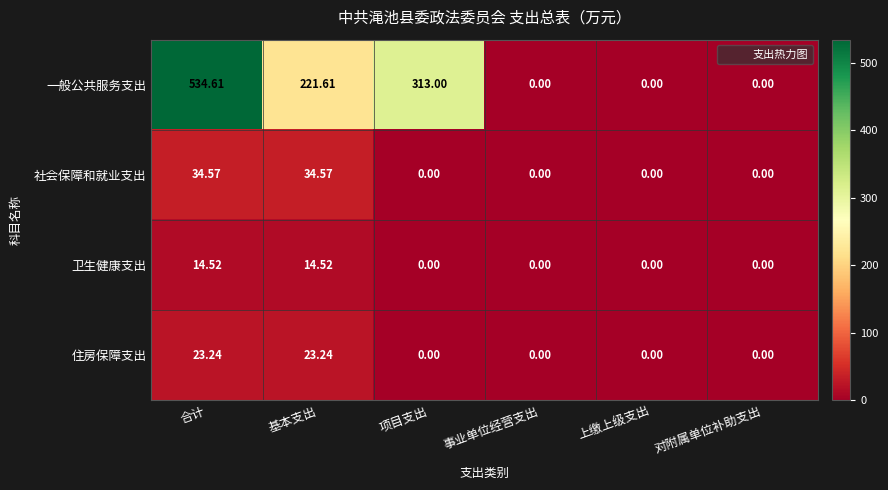

Which category has the highest value across all series?

合计